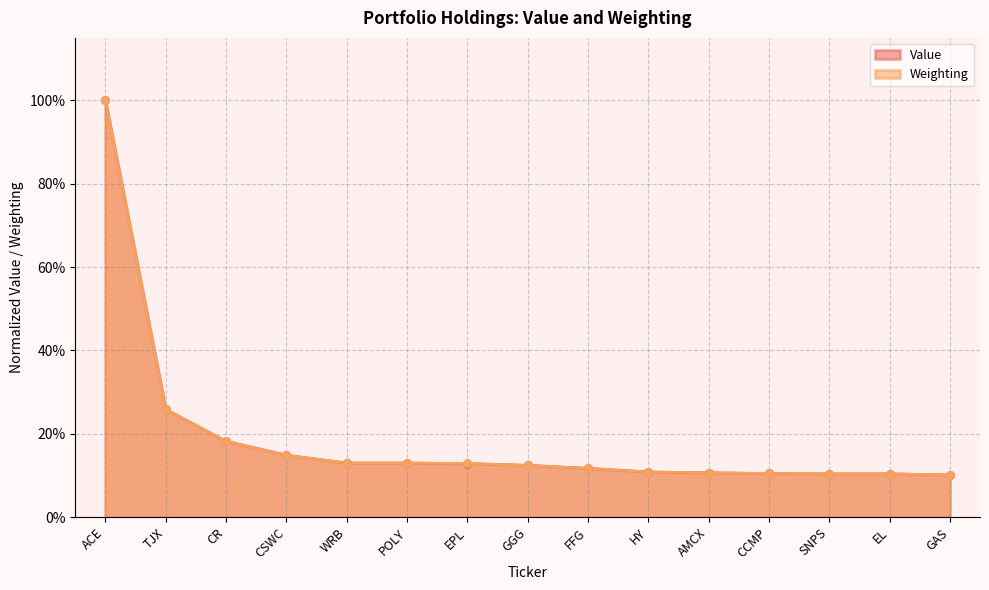

Which series reaches the minimum Y coordinate?

Value